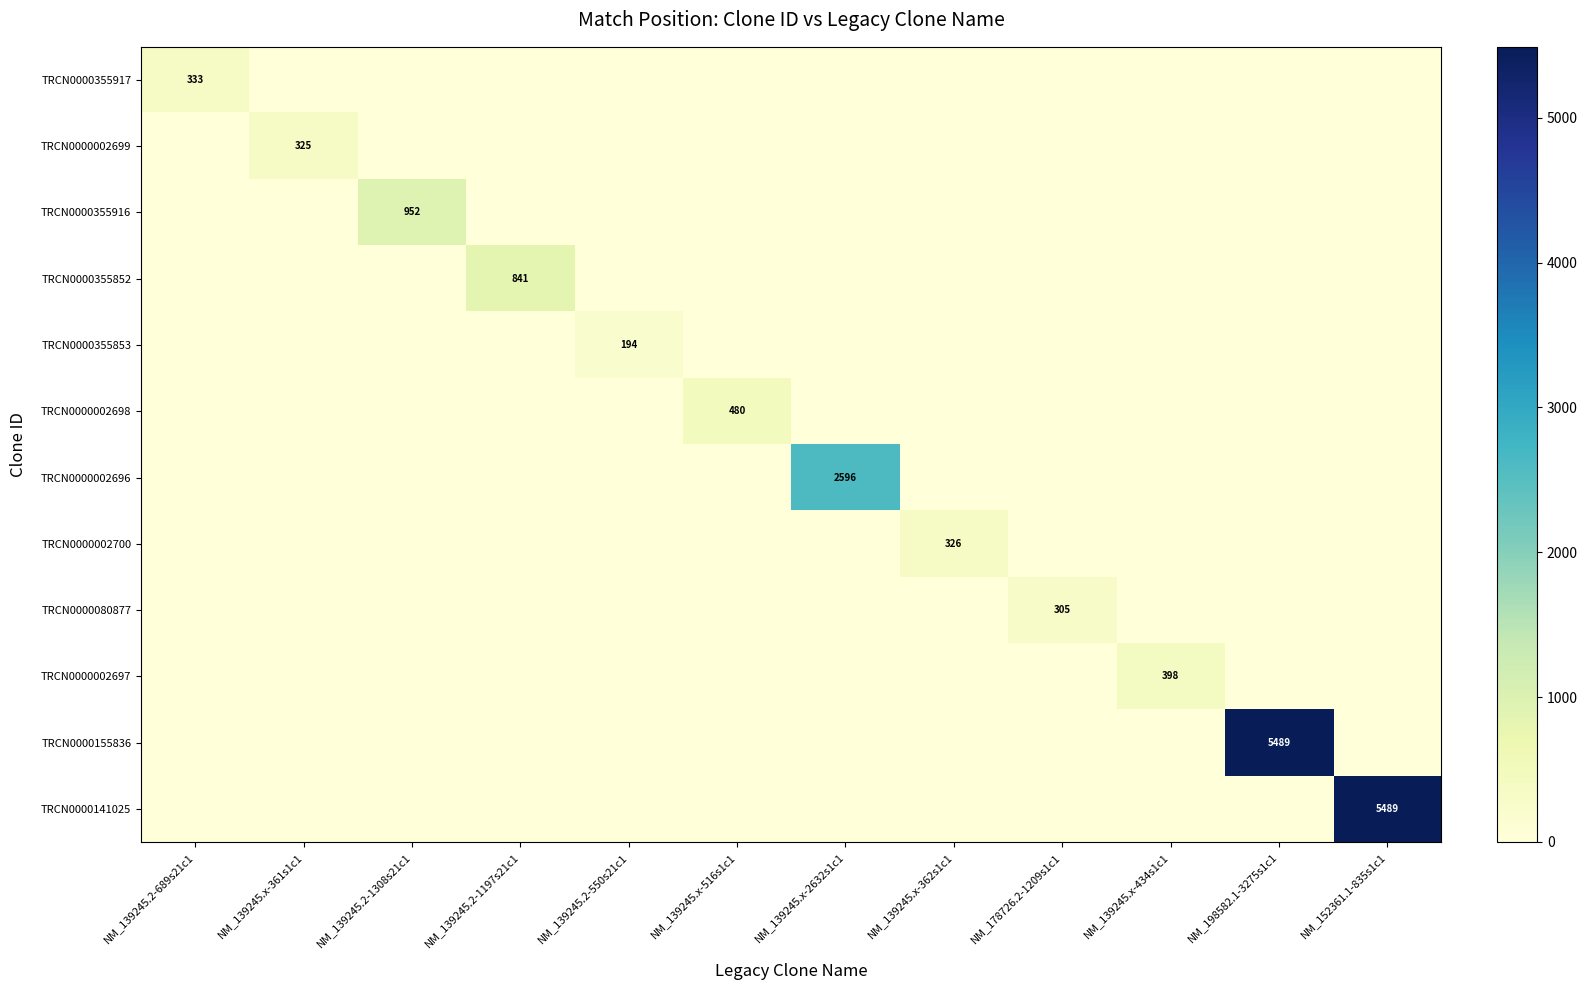

Between NM_152361.1-835s1c1 and NM_139245.x-516s1c1, which is larger?

NM_152361.1-835s1c1